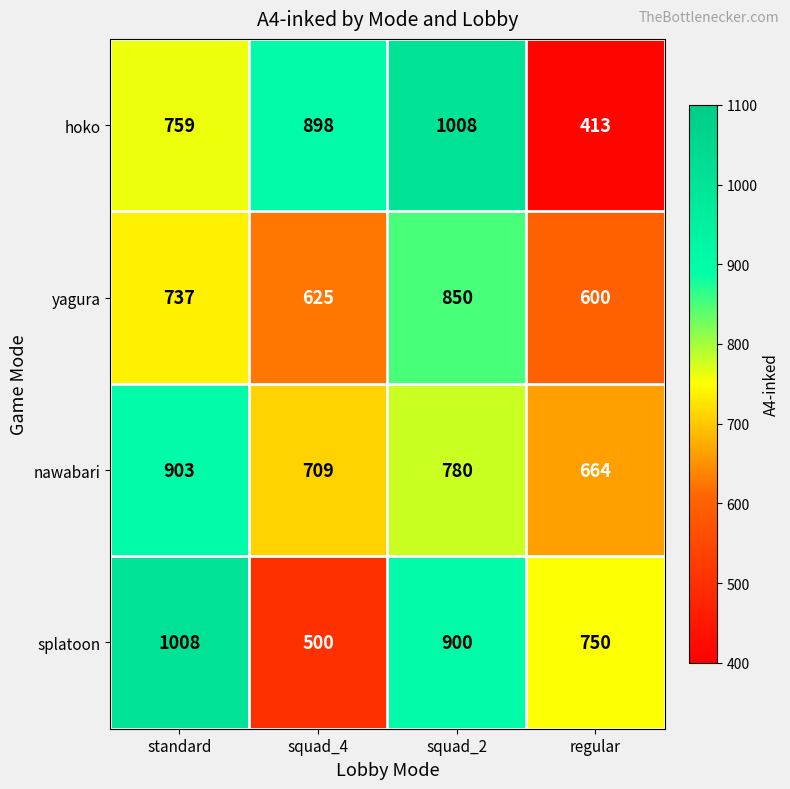

What is the difference between the maximum and second lowest values in the nawabari series?

194